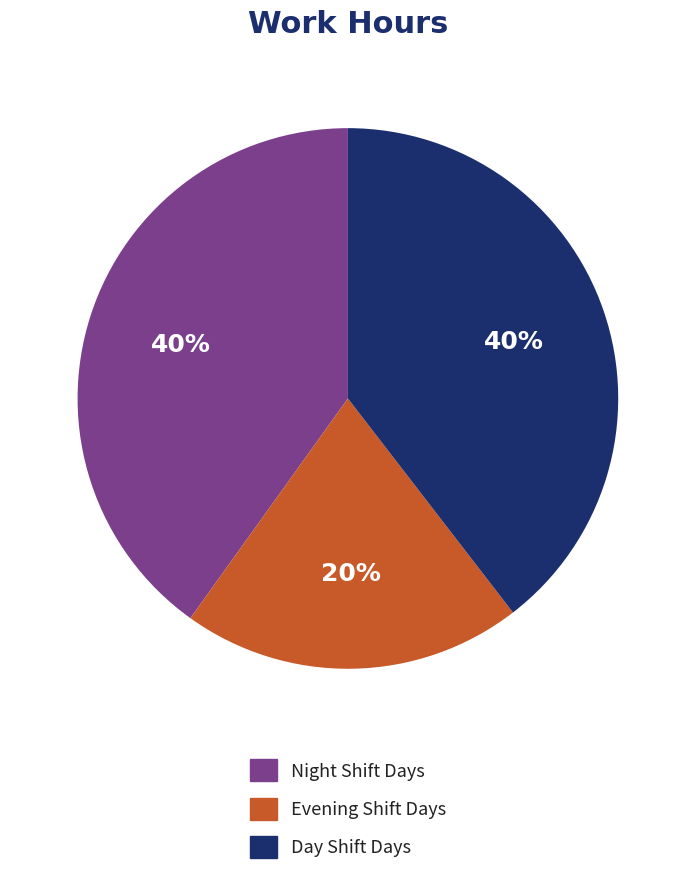

Is there any slice that represents more than half of the pie?

No